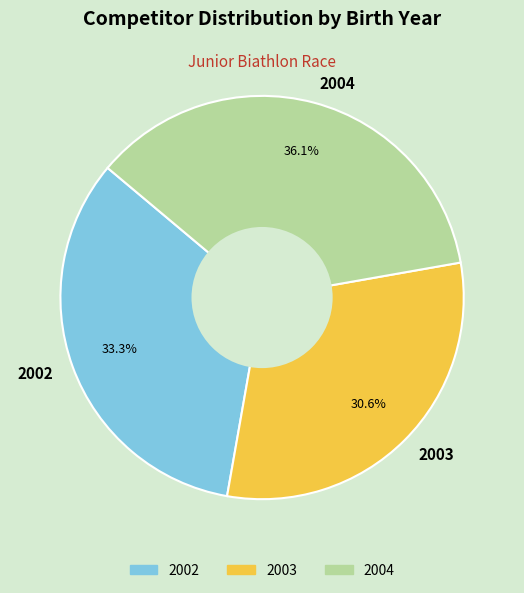

What percentage is the 2004 slice, to the nearest percent?

36%